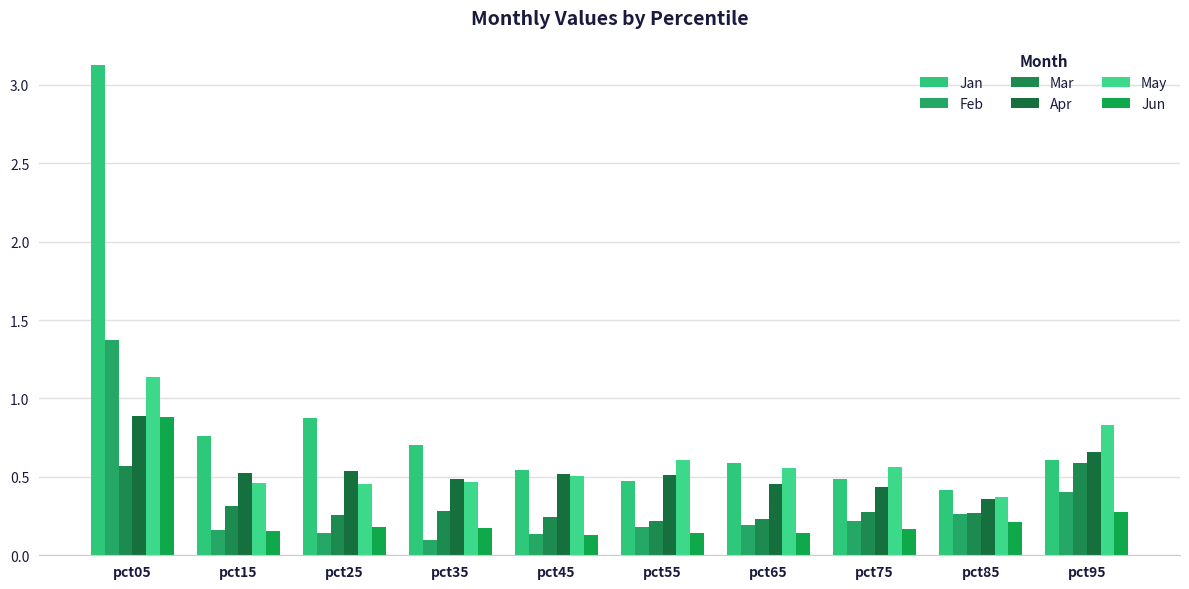

The Jun series shows 0.0 at pct65. True or false?

False